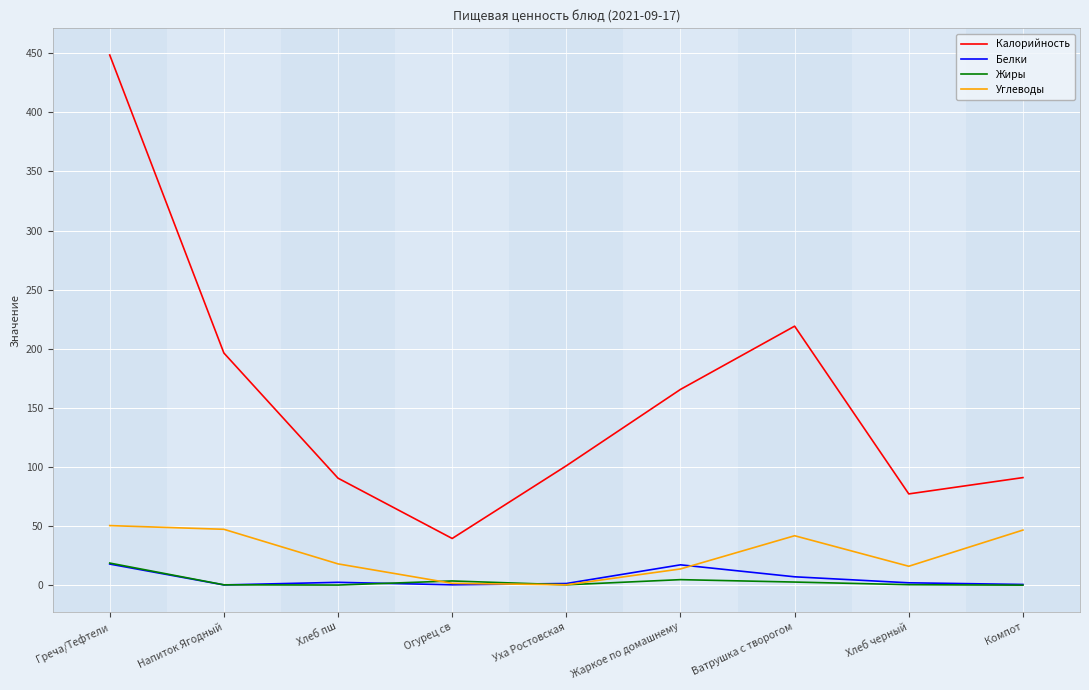

Between Напиток Ягодный and Уха Ростовская, which series saw the biggest shift?

Калорийность